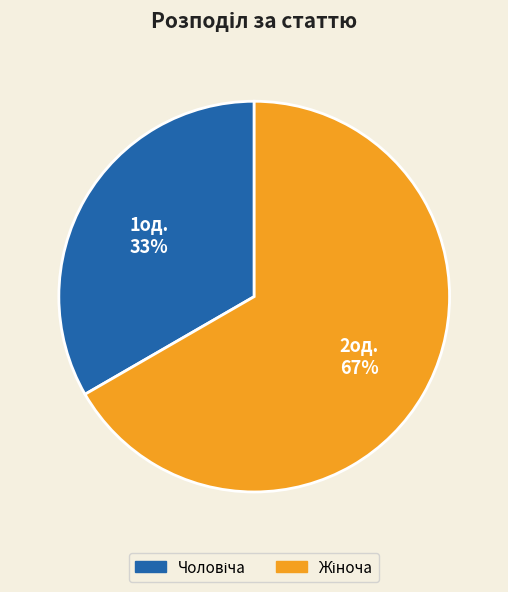

Is there a majority slice in this chart?

Yes